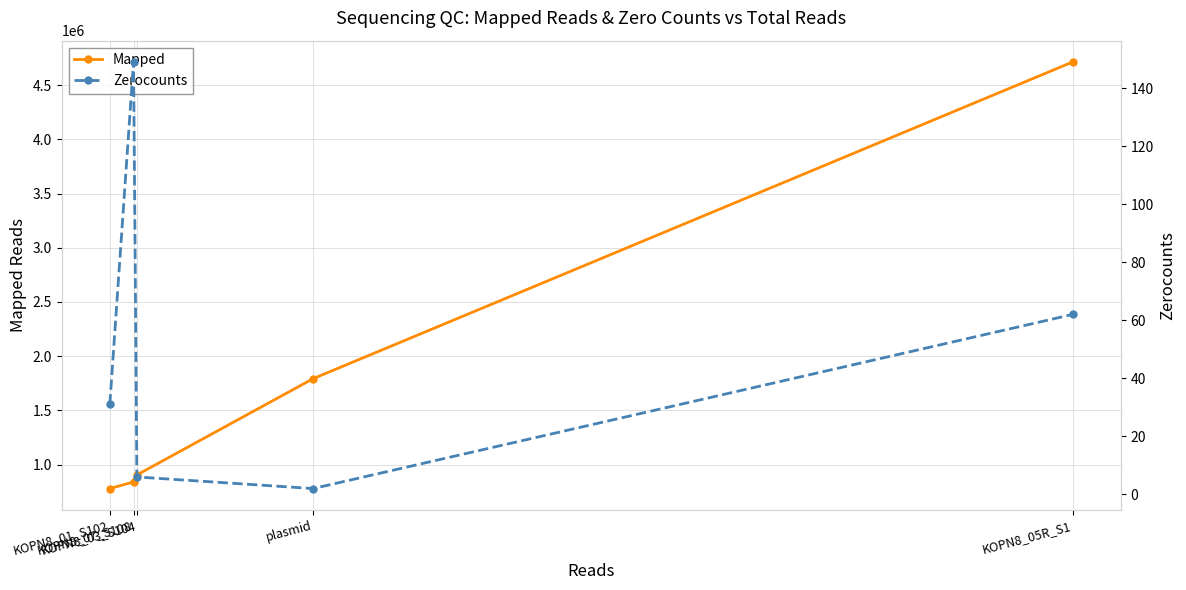

Rank the series by their maximum value, from lowest to highest.

Zerocounts, Mapped